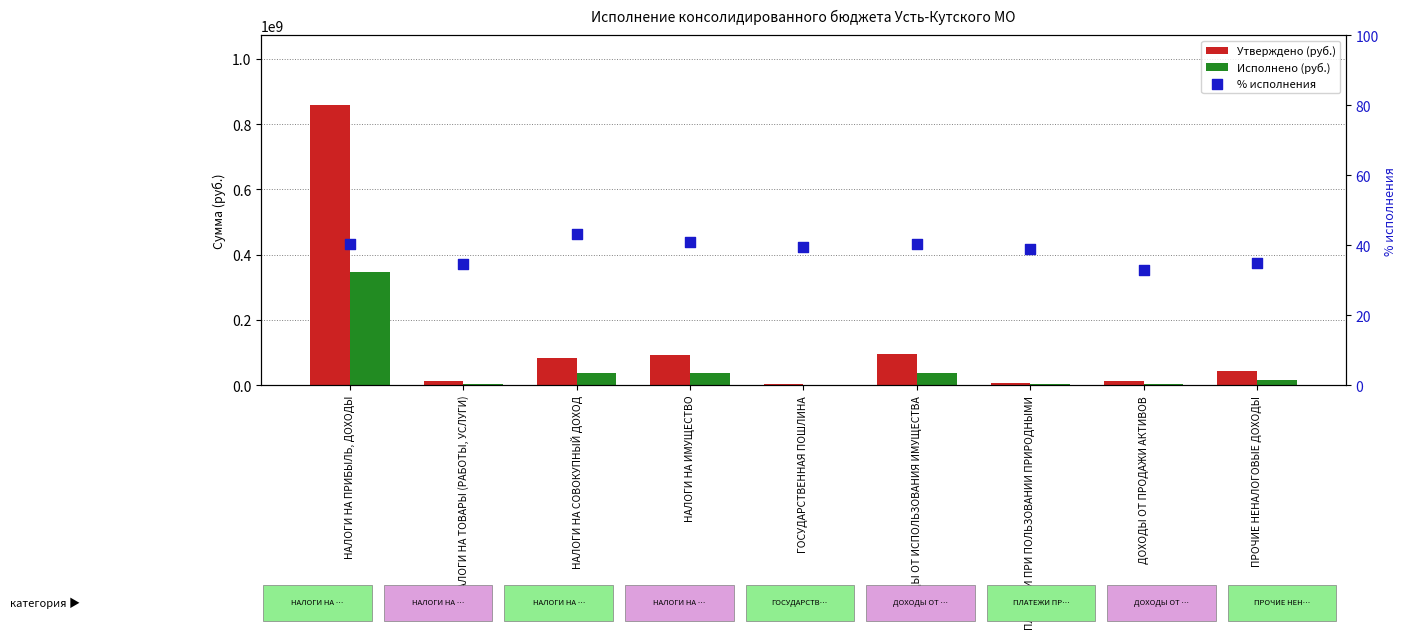

What are all the series names shown in the legend?

Утверждено (руб.), Исполнено (руб.), % исполнения